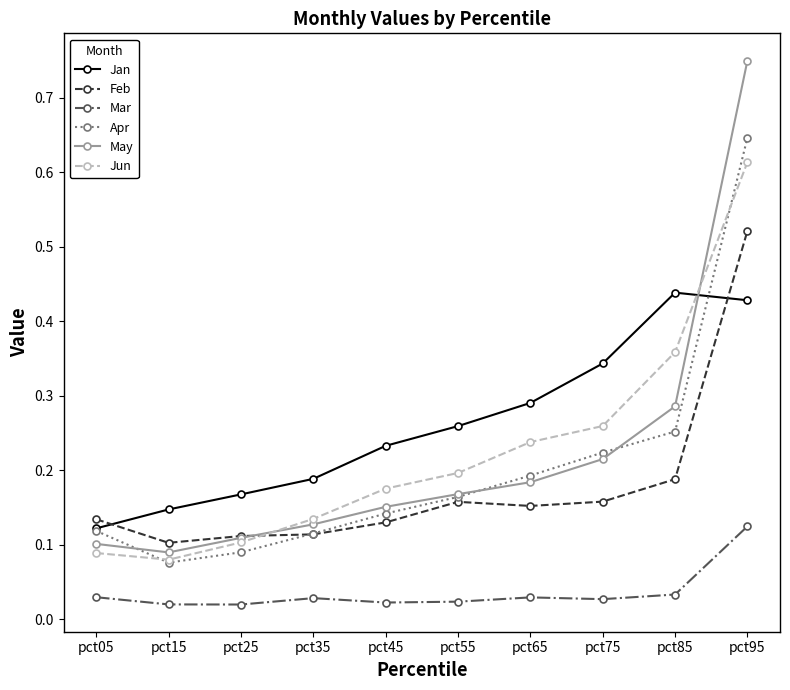

At which category is the sum across all series the highest?

pct95